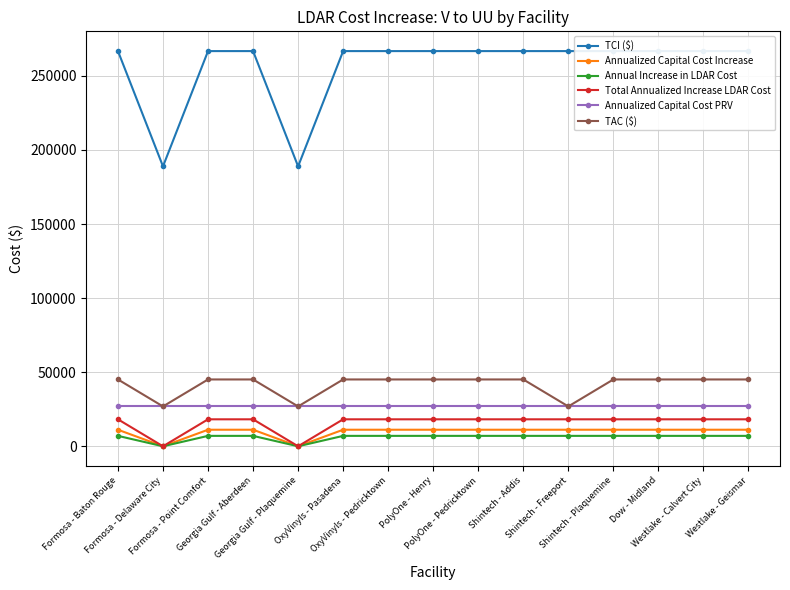

True or false: Annualized Capital Cost PRV has a value of 26897.0 at Dow - Midland.

True